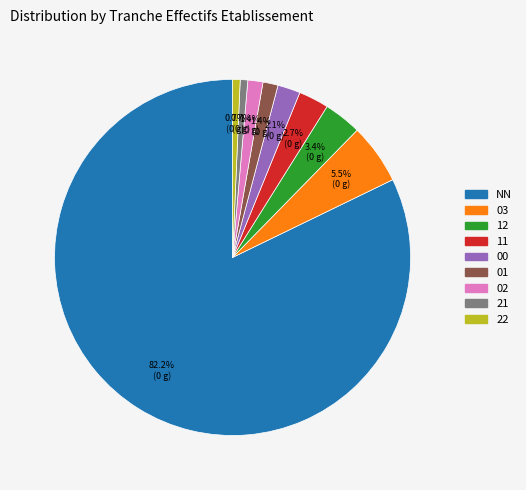

Does any single category account for the majority?

Yes